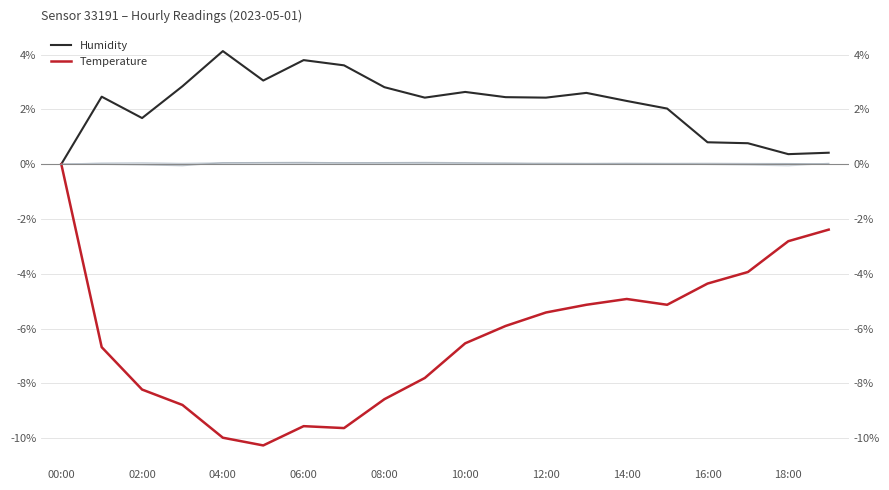

Reading left to right, extract all data points from this chart.

Humidity: 0.0	2.5	1.7	2.8	4.1	3.1	3.8	3.6	2.8	2.4	2.6	2.4	2.4	2.6	2.3	2.0	0.8	0.8	0.4	0.4
Temperature: 0.0	-6.7	-8.2	-8.8	-10.0	-10.3	-9.6	-9.6	-8.6	-7.8	-6.5	-5.9	-5.4	-5.1	-4.9	-5.1	-4.4	-3.9	-2.8	-2.4